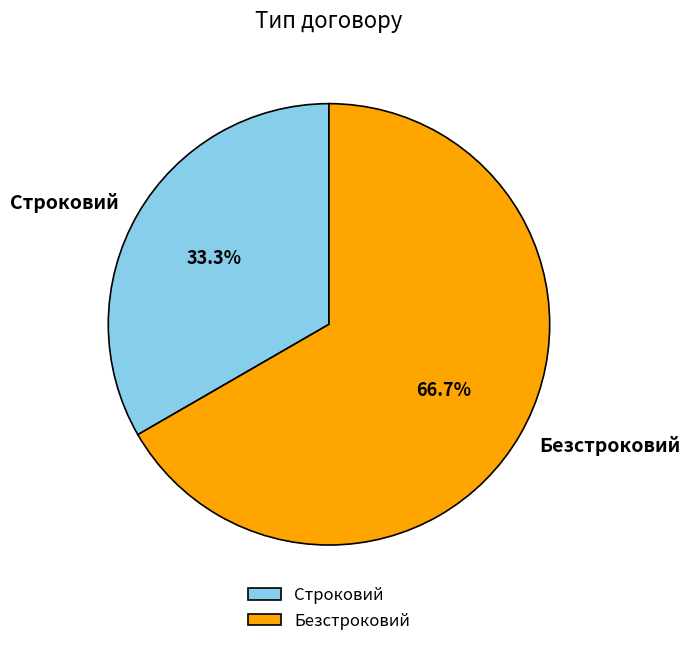

To the nearest percent, what is the average slice percentage?

50%